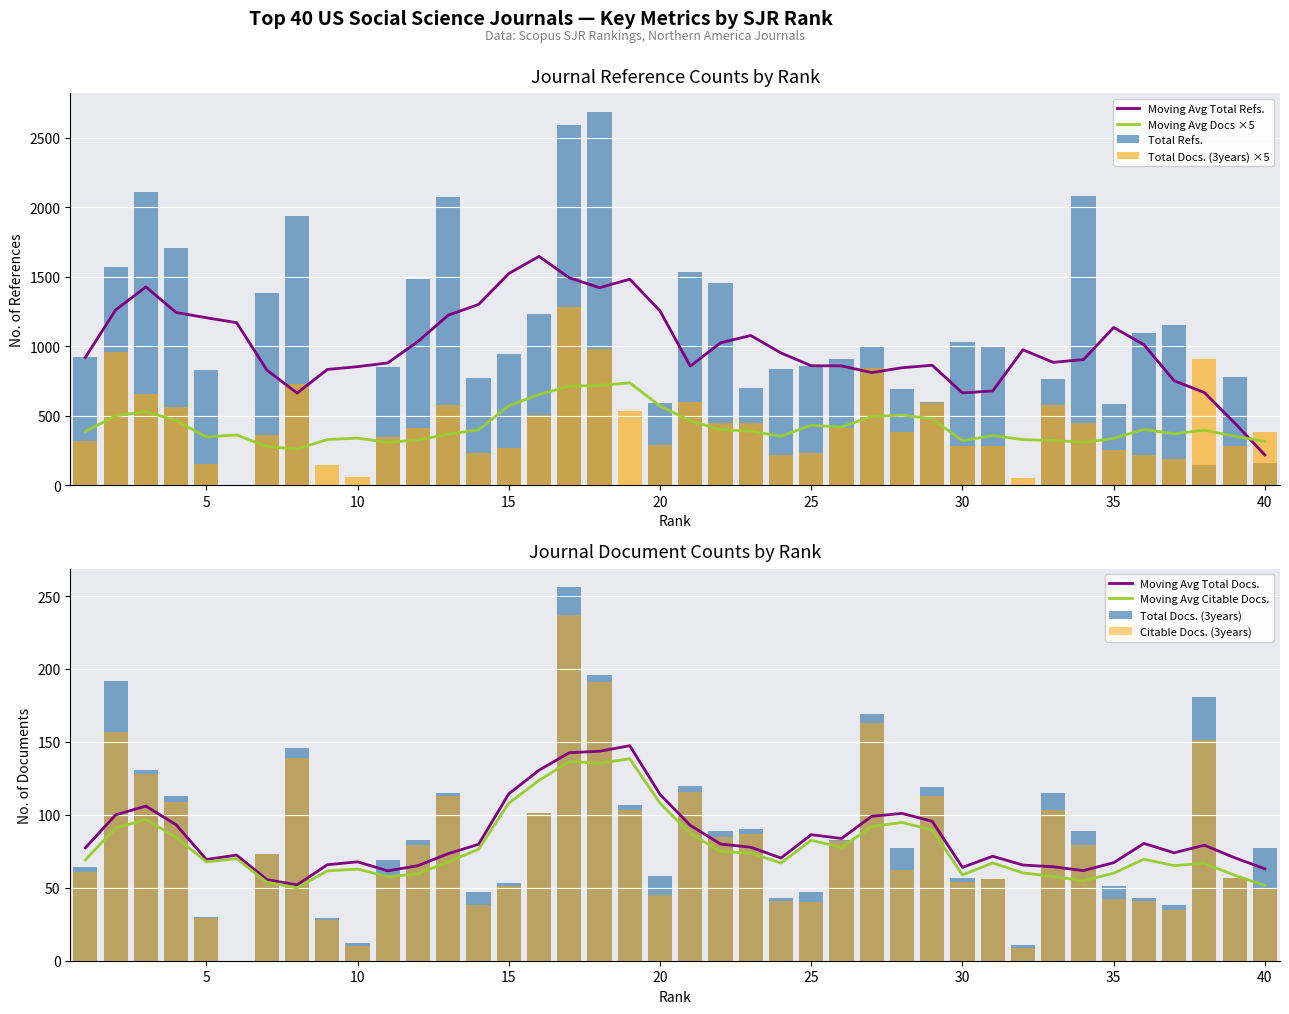

What is the value of the Citable Docs. (3years) bar at the 28th from the left?

62